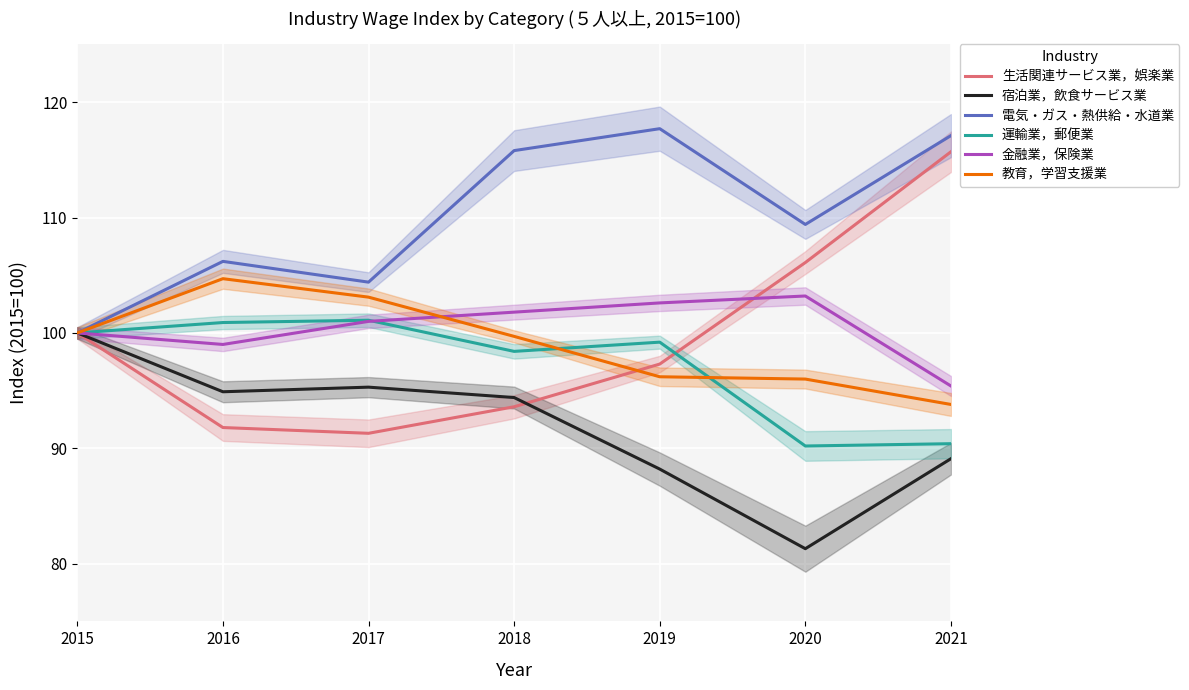

Rank the categories by 電気・ガス・熱供給・水道業 value from lowest to highest.

2015, 2017, 2016, 2020, 2018, 2021, 2019